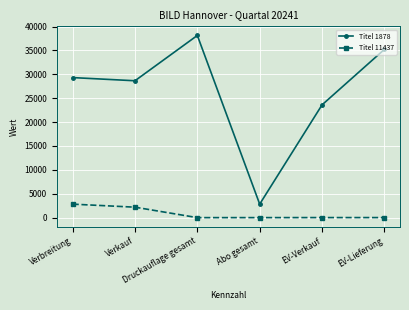

True or false: Titel 1878 has more than 1 interior local peaks.

False